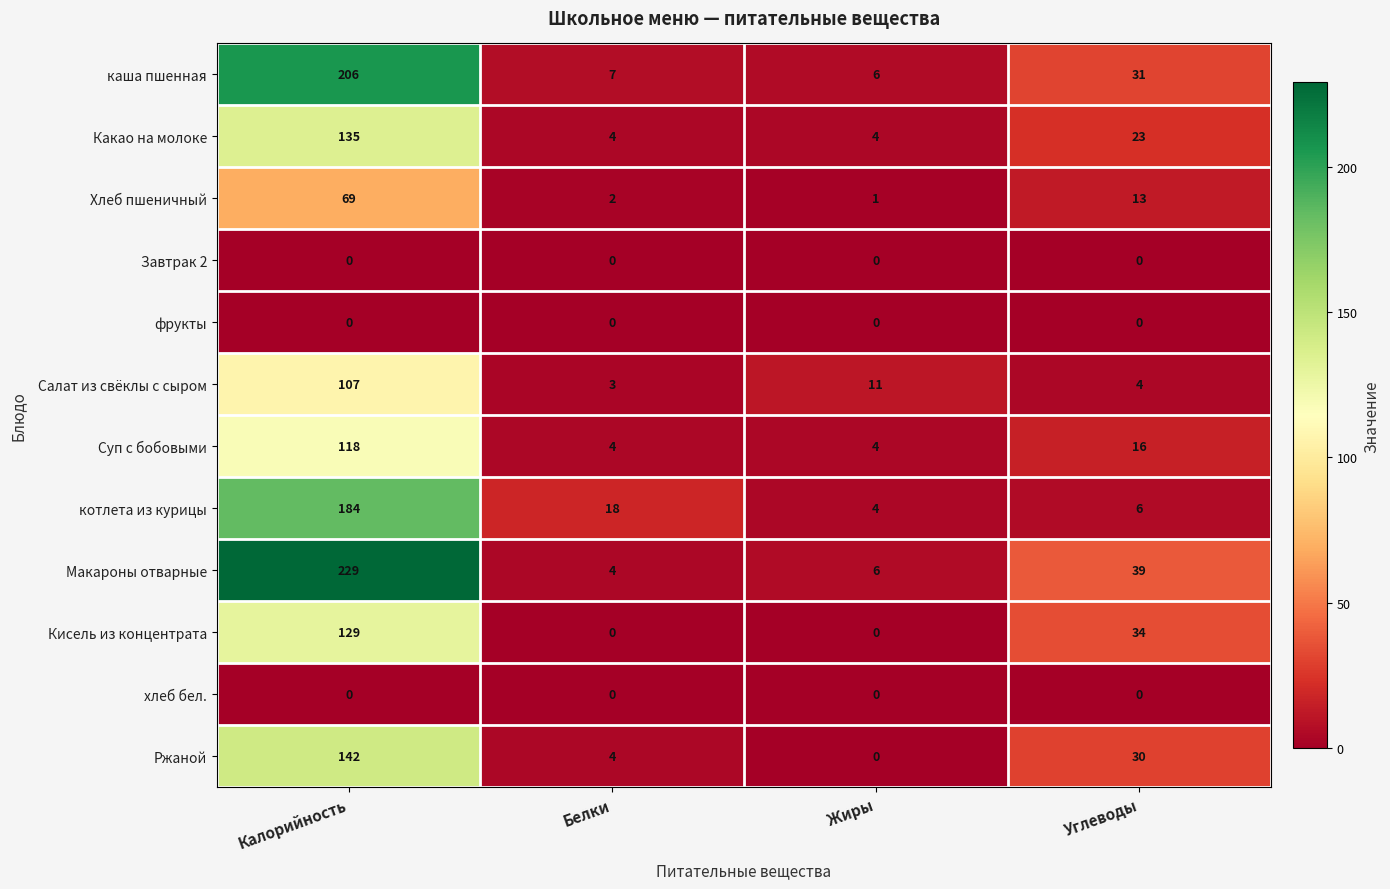

How many categories are shown in the chart?

4